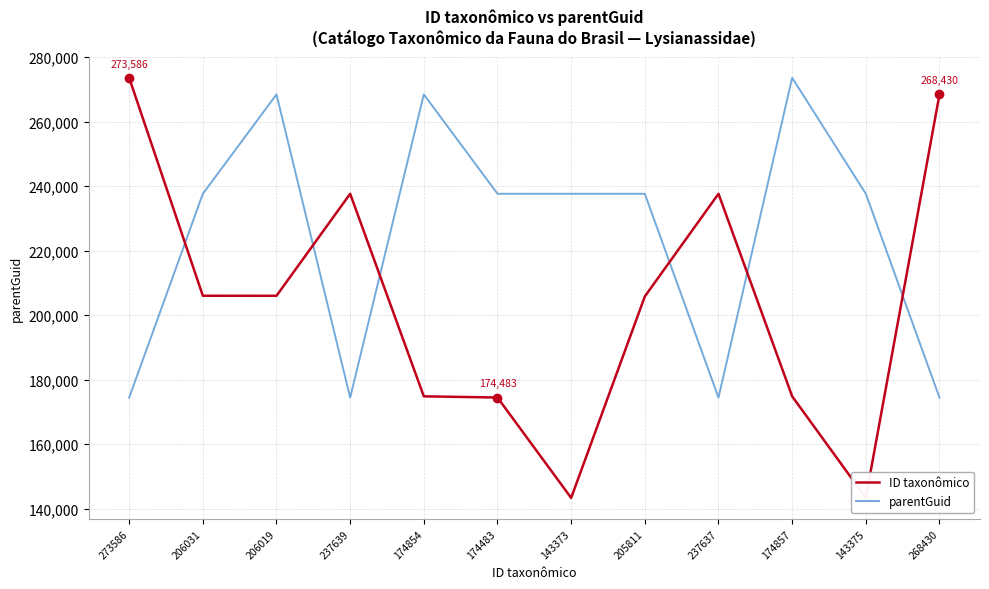

What is the difference between the ID taxonômico values at 206019 and 174483?

31536